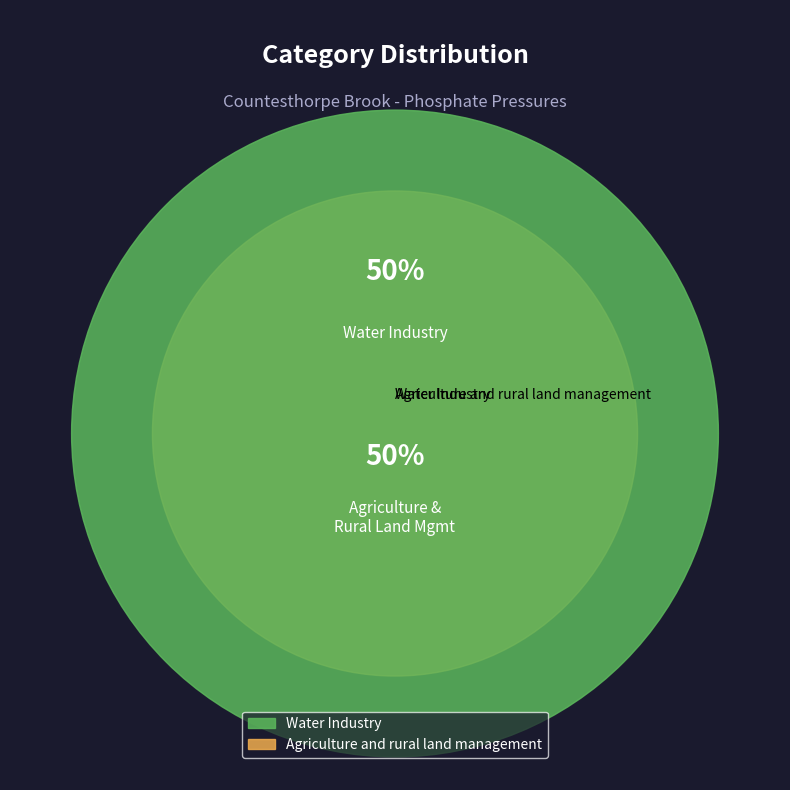

How many slices are in this pie chart?

2